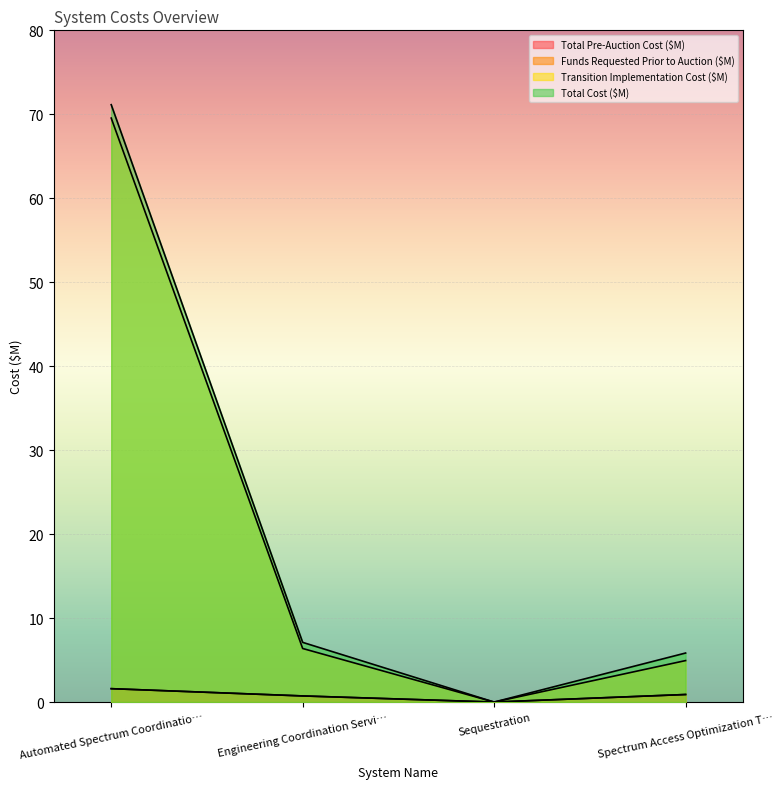

How many series are shown in this chart?

4